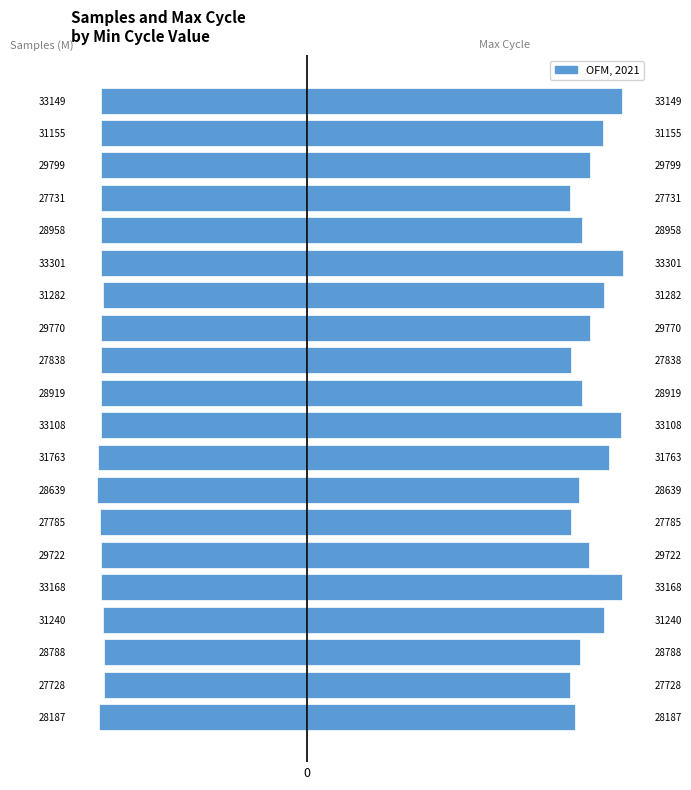

Rank the series by their maximum value, from lowest to highest.

Samples (M), Max Cycle (x10k)